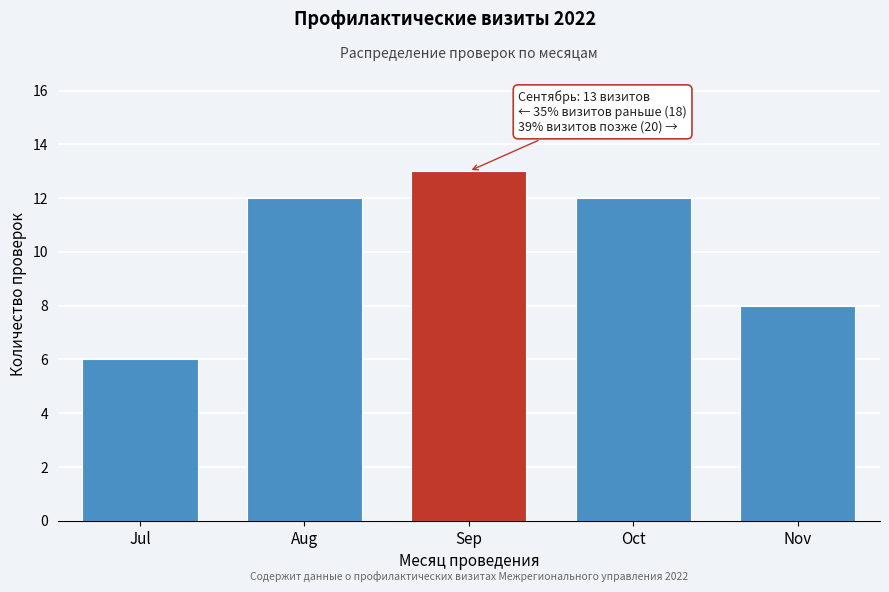

Reading left to right, extract all data points from this chart.

Jul=6	Aug=12	Sep=13	Oct=12	Nov=8